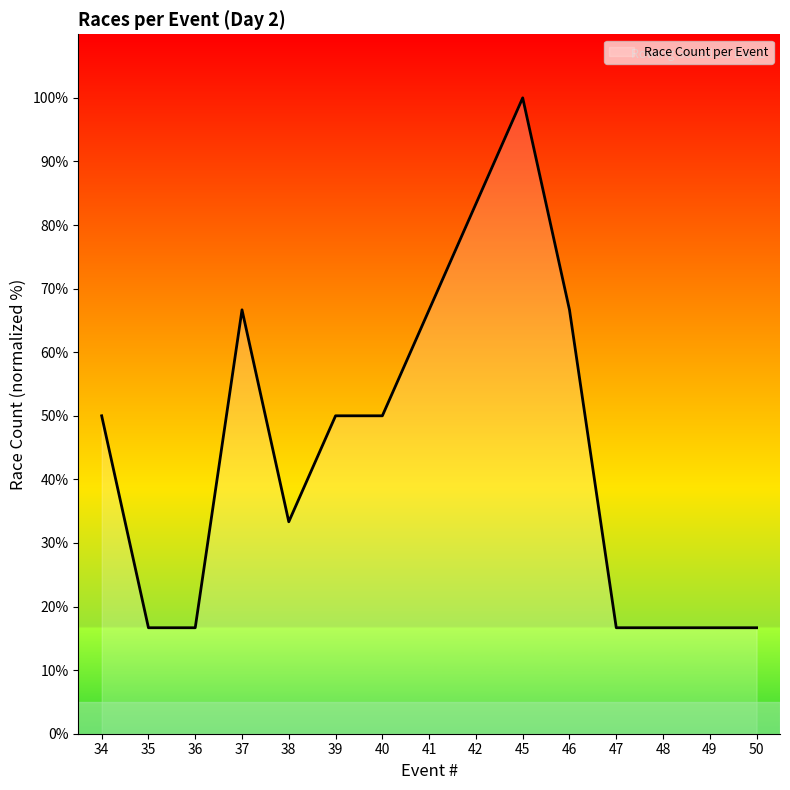

Count the number of categories in the chart.

15